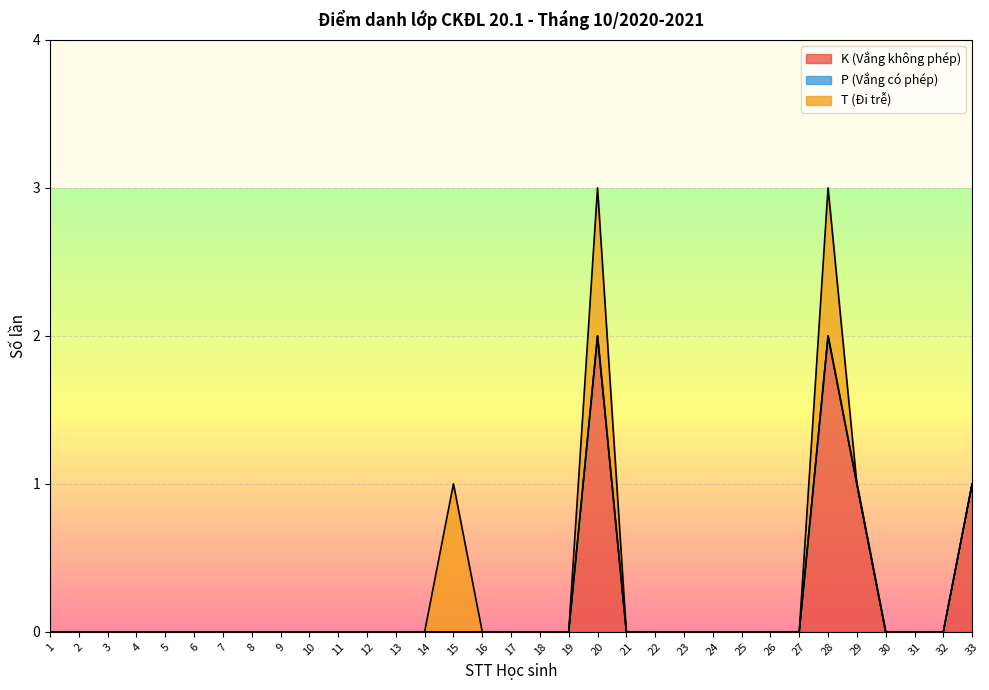

Rank the categories by T (Đi trễ) value from lowest to highest.

1, 2, 3, 4, 5, 6, 7, 8, 9, 10, 11, 12, 13, 14, 16, 17, 18, 19, 21, 22, 23, 24, 25, 26, 27, 29, 30, 31, 32, 33, 15, 20, 28